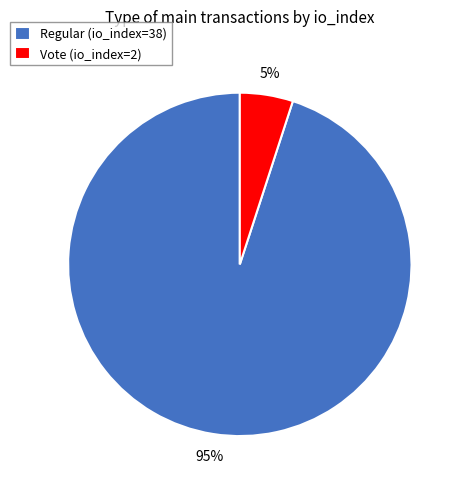

To the nearest percent, what is the average slice percentage?

50%